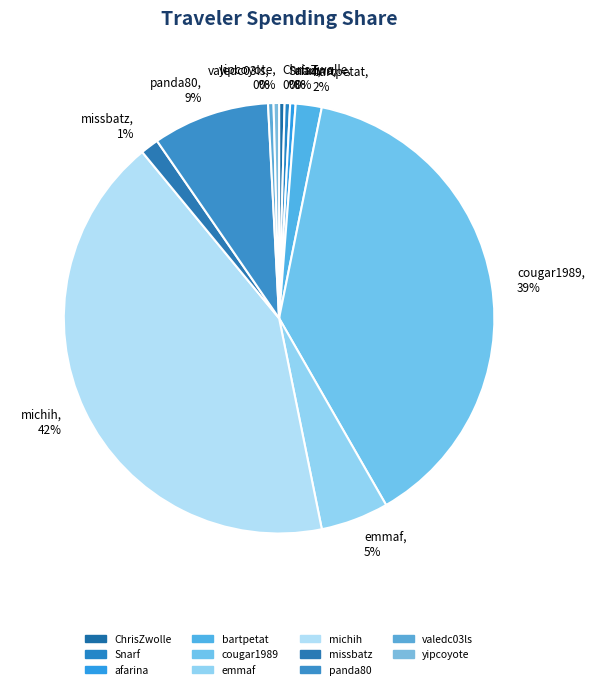

Count the number of slices in the pie.

11